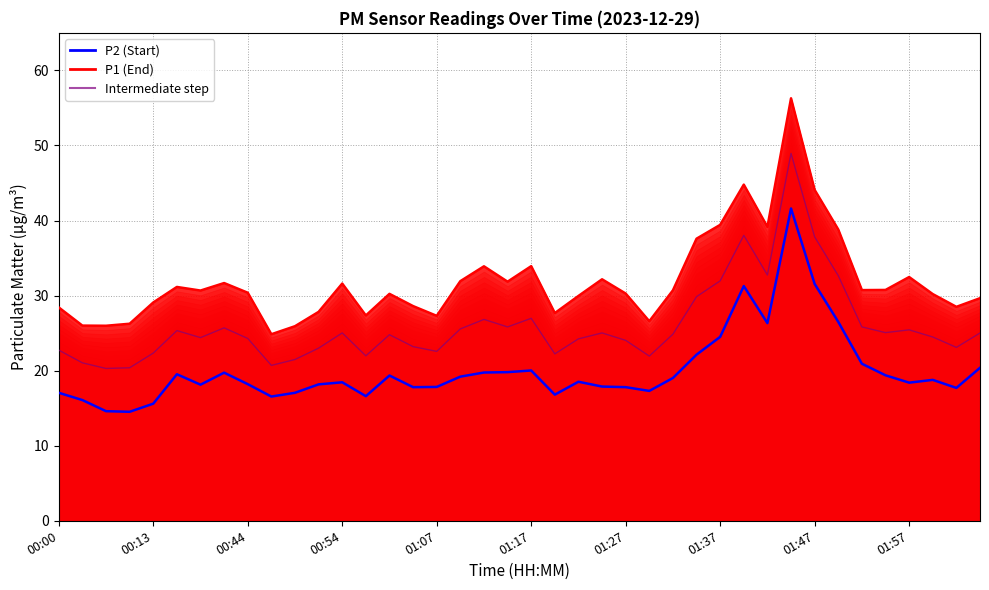

At how many categories does at least one series exceed 51?

1